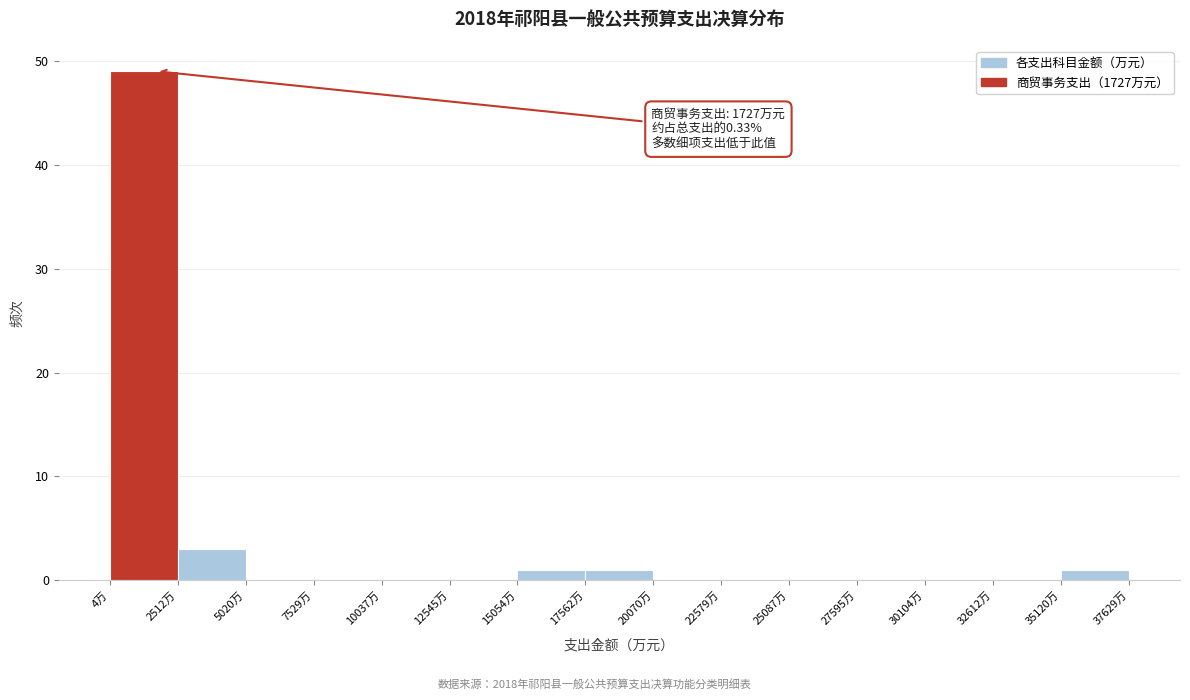

Which range on the x-axis has the tallest bar?

0 to 2500